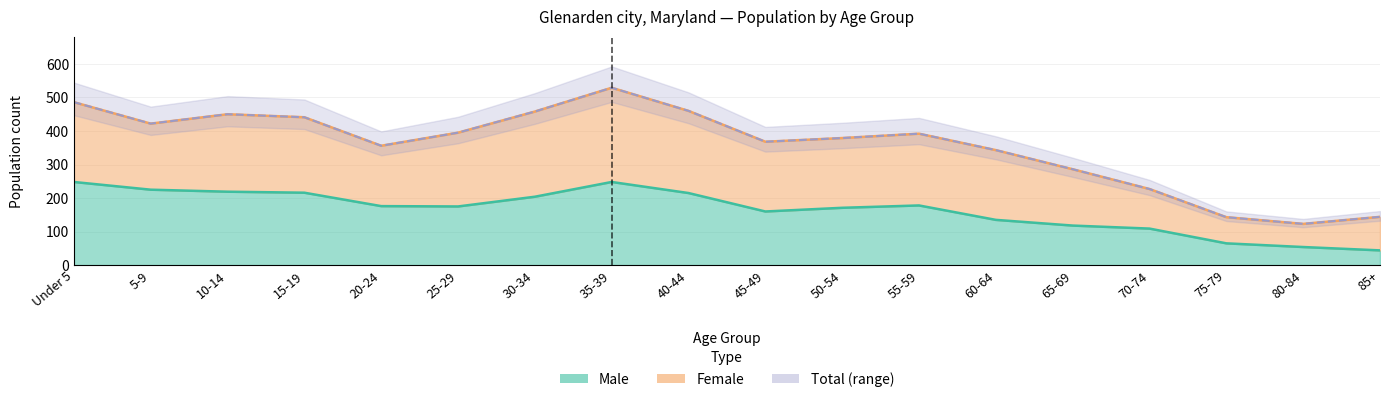

How many points are higher than both their immediate neighbors (excluding endpoints)?

3